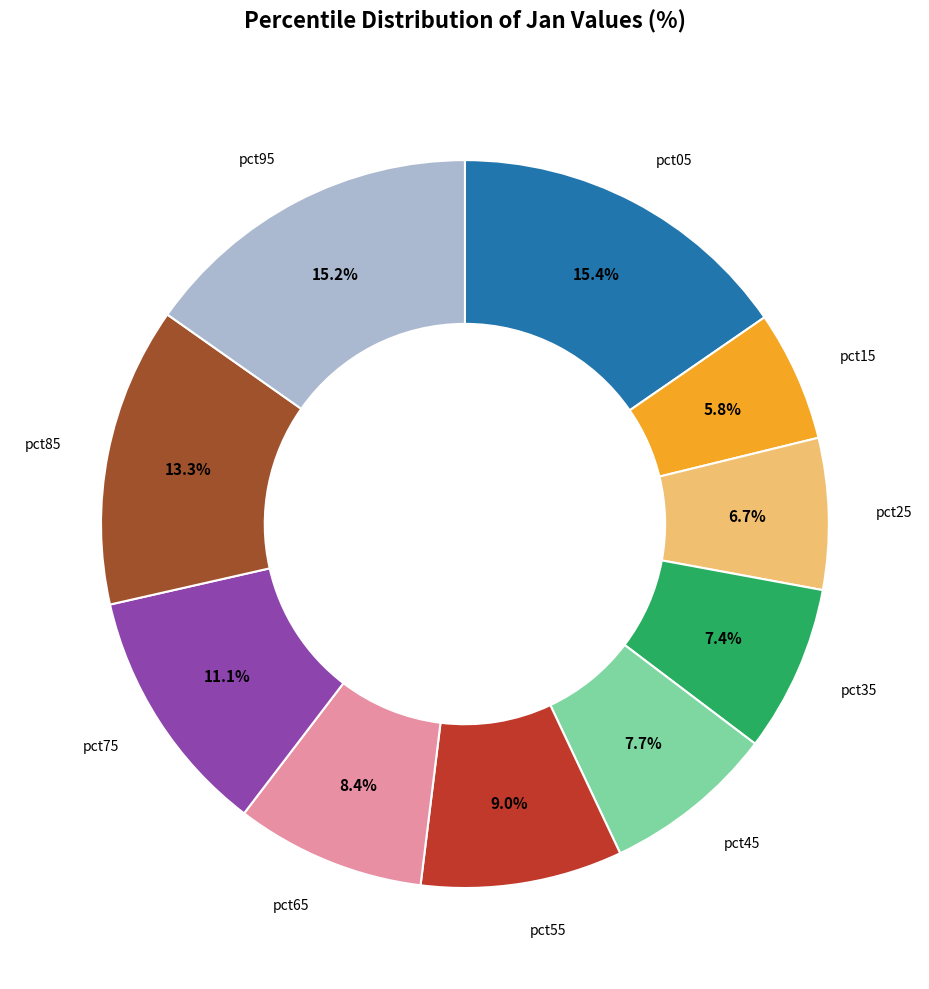

What percentage is NOT represented by pct45?

92.3%